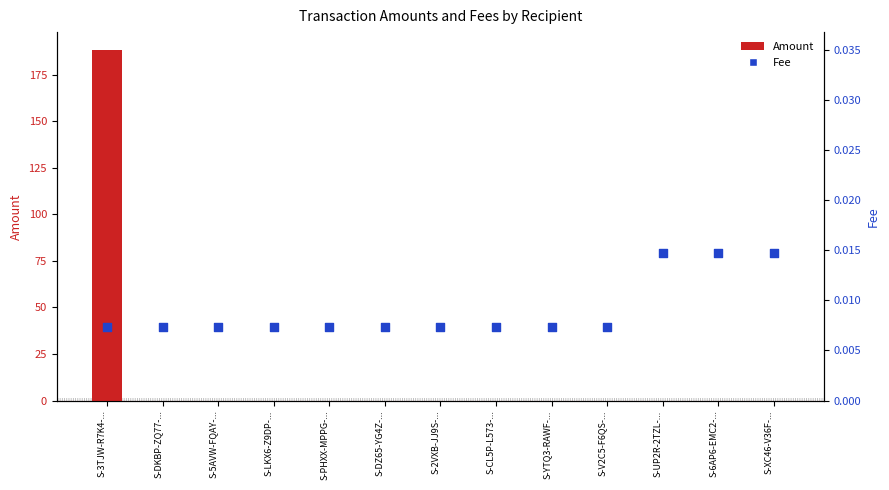

Which series reaches the maximum Y coordinate?

Amount